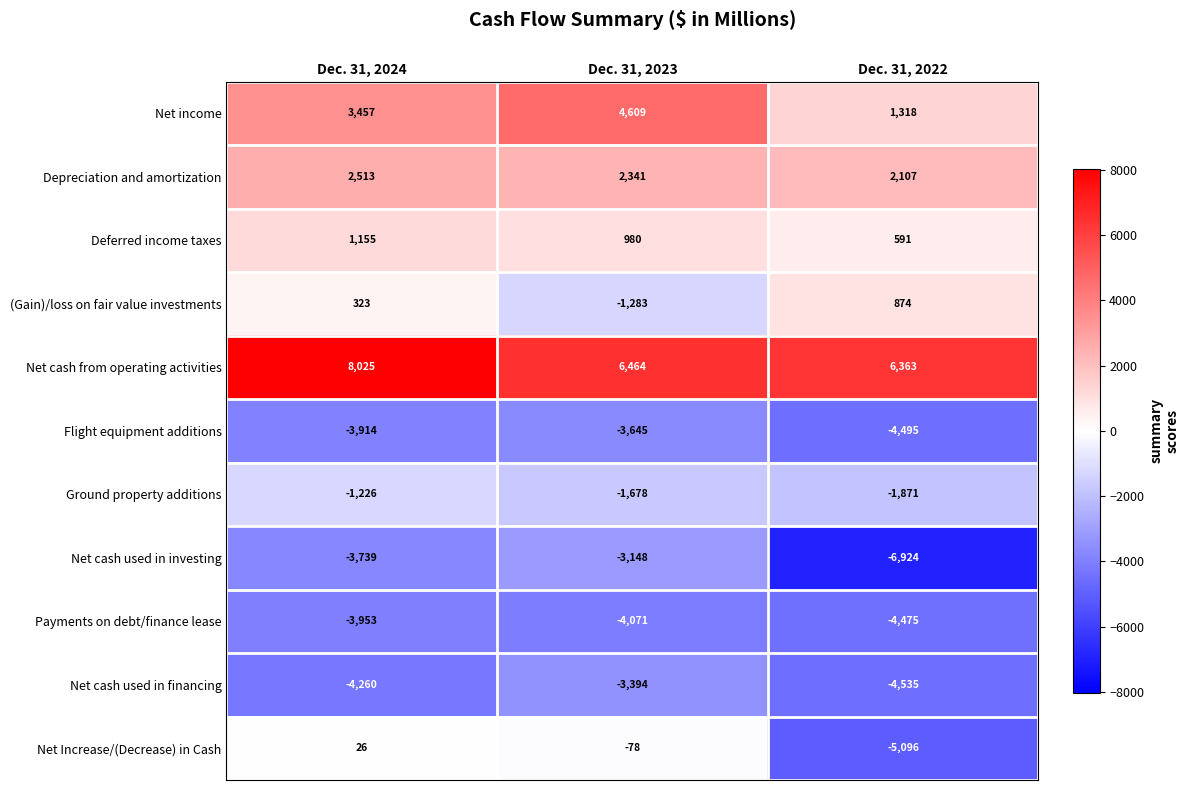

Where does the Flight equipment additions series first go above -3914?

Dec. 31, 2023